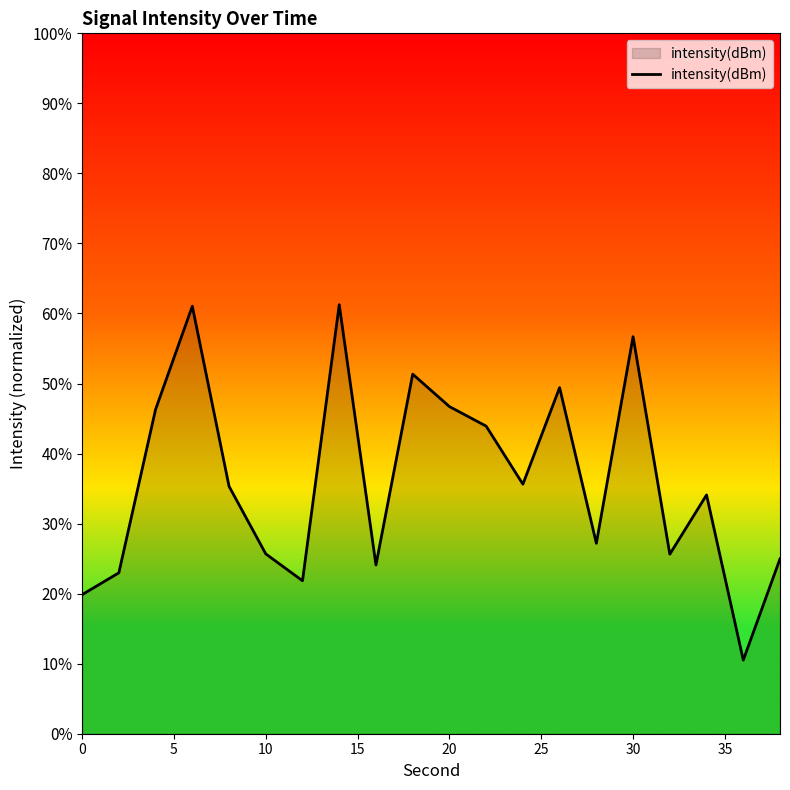

What is the smallest value displayed?

10.5